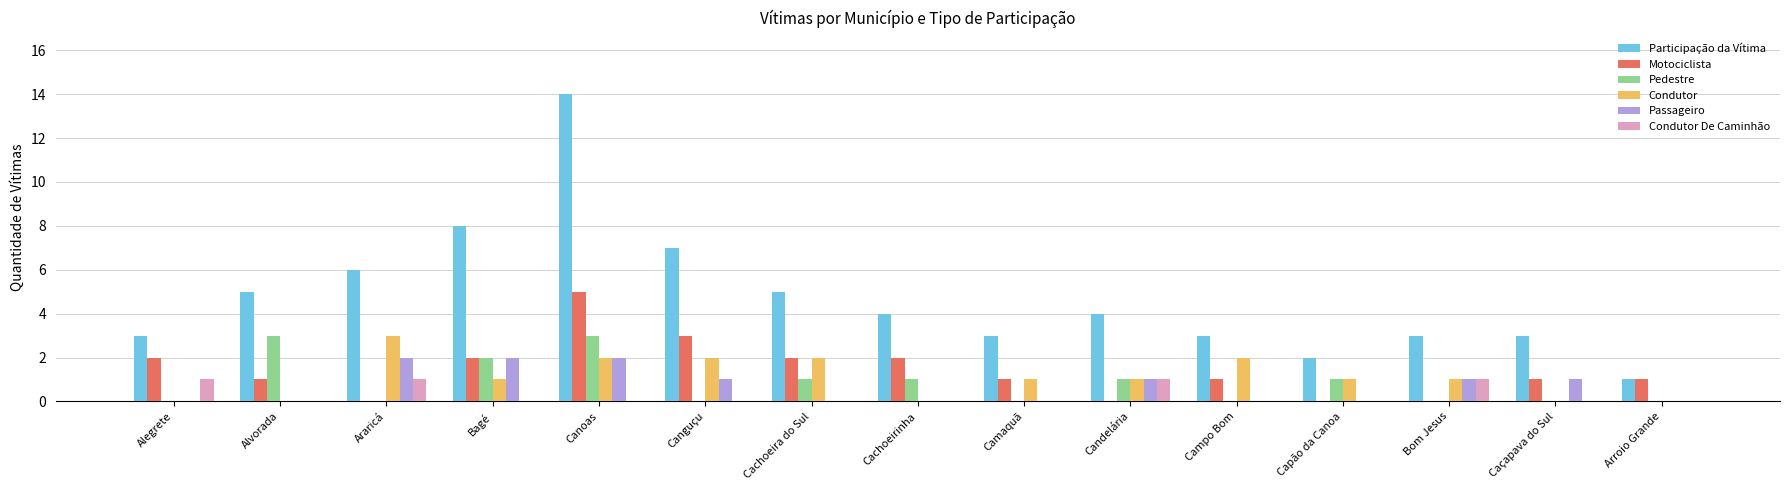

Read the Participação da Vítima value at Candelária.

4